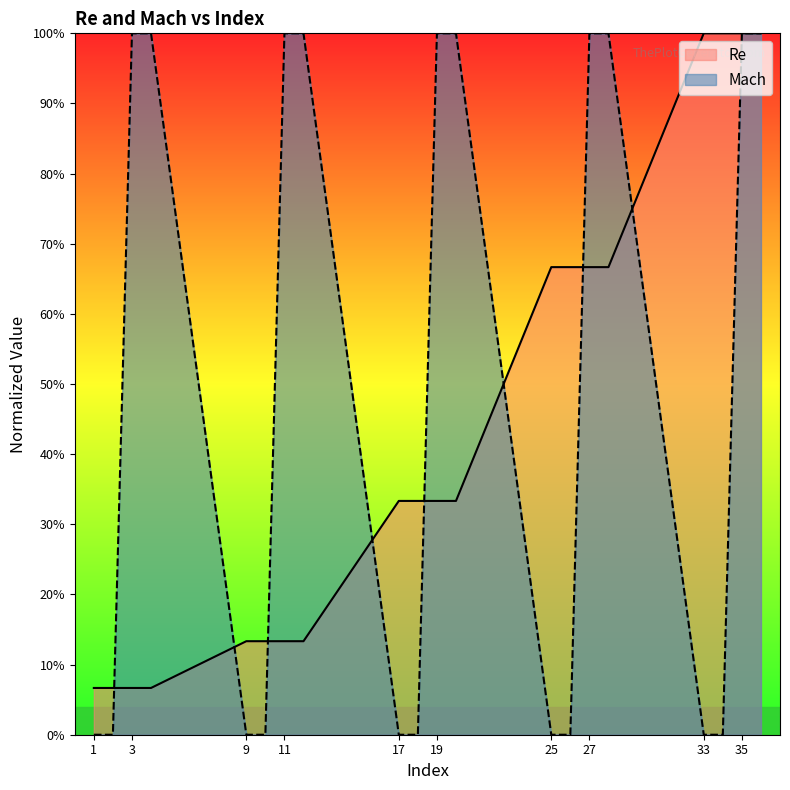

What is the total value across all series at 12?

1.1